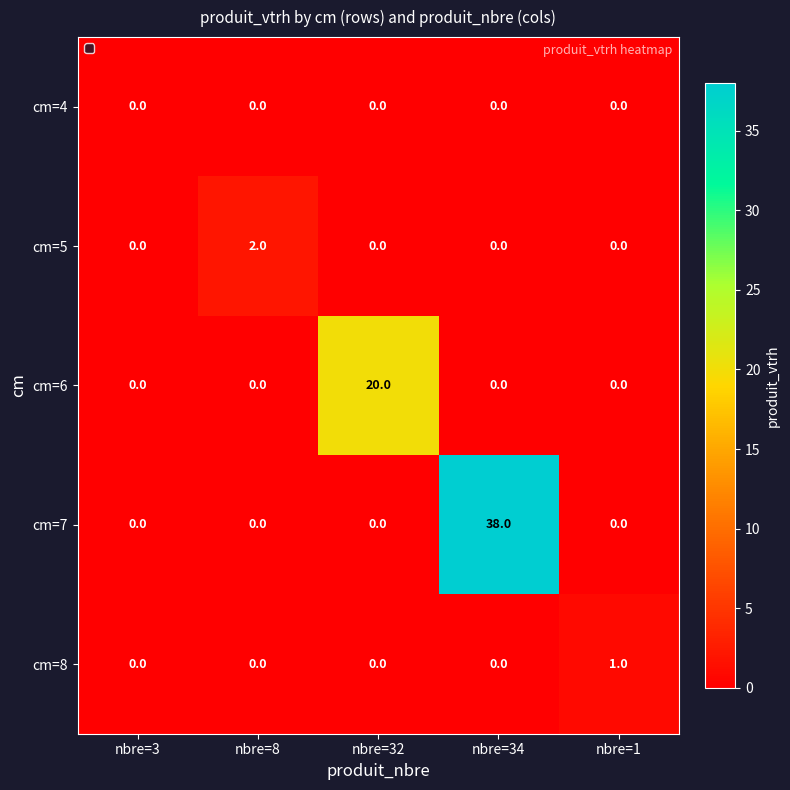

Rank the series by their maximum value, from highest to lowest.

cm=7, cm=6, cm=5, cm=8, cm=4